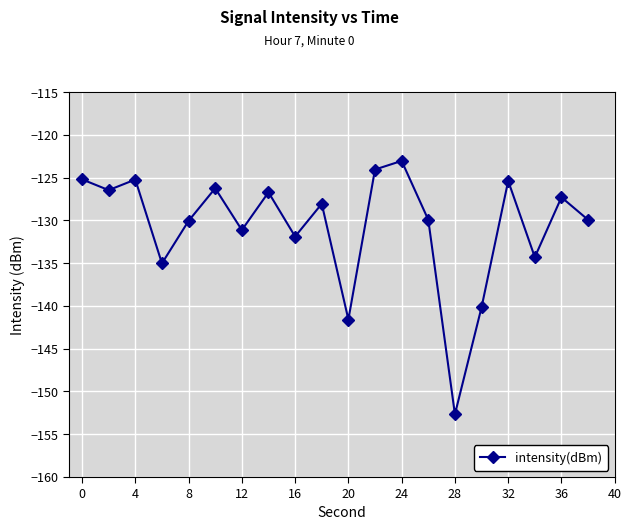

What is the value of the 13th point from the left?

-123.1